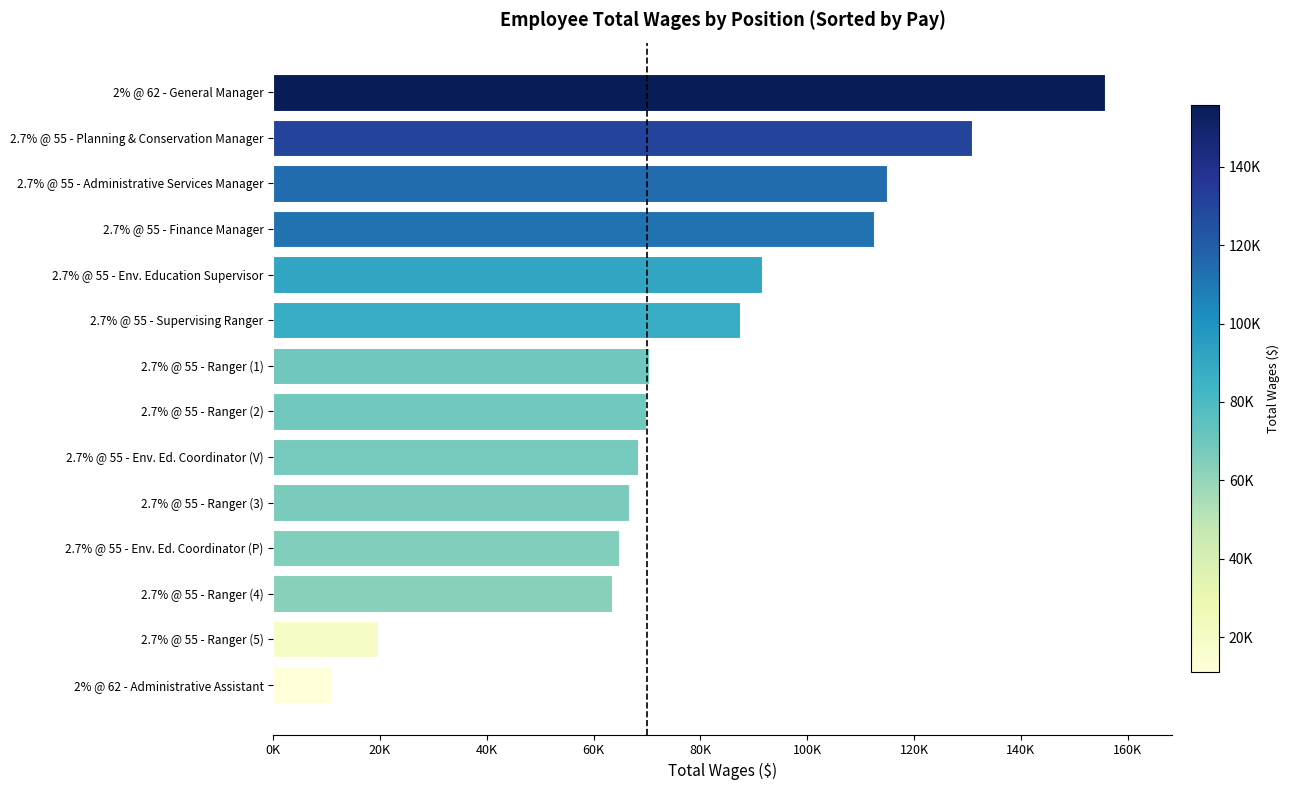

Does the chart contain any negative values?

No